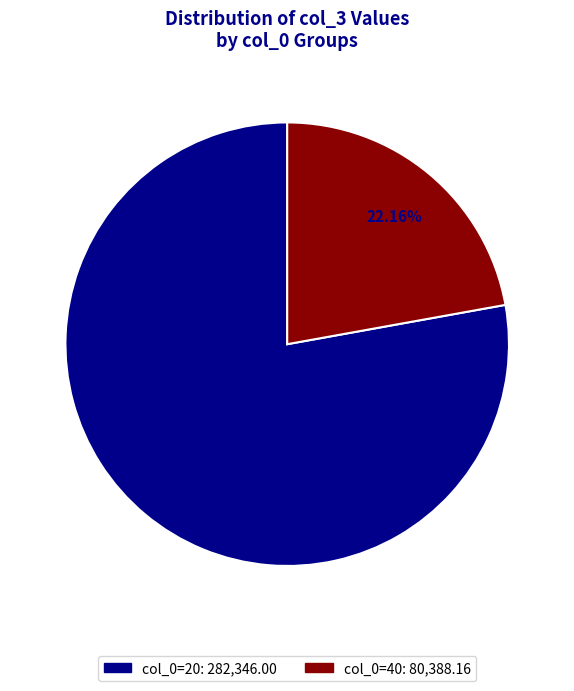

Is there any slice that represents more than half of the pie?

Yes